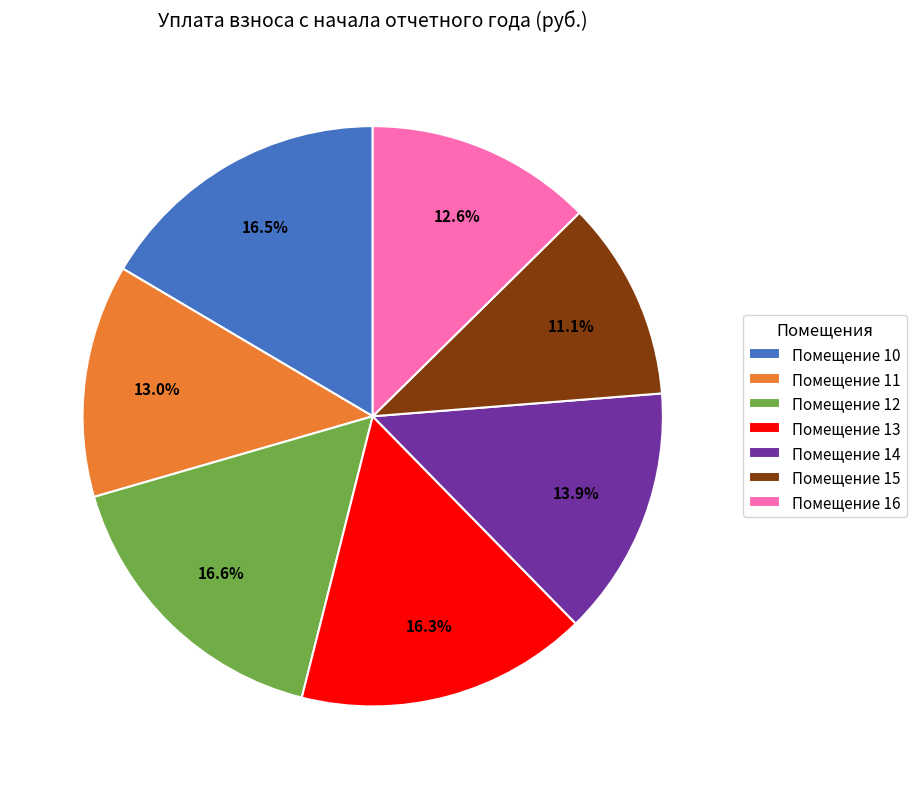

Which category has the smallest portion of the pie?

Помещение 15